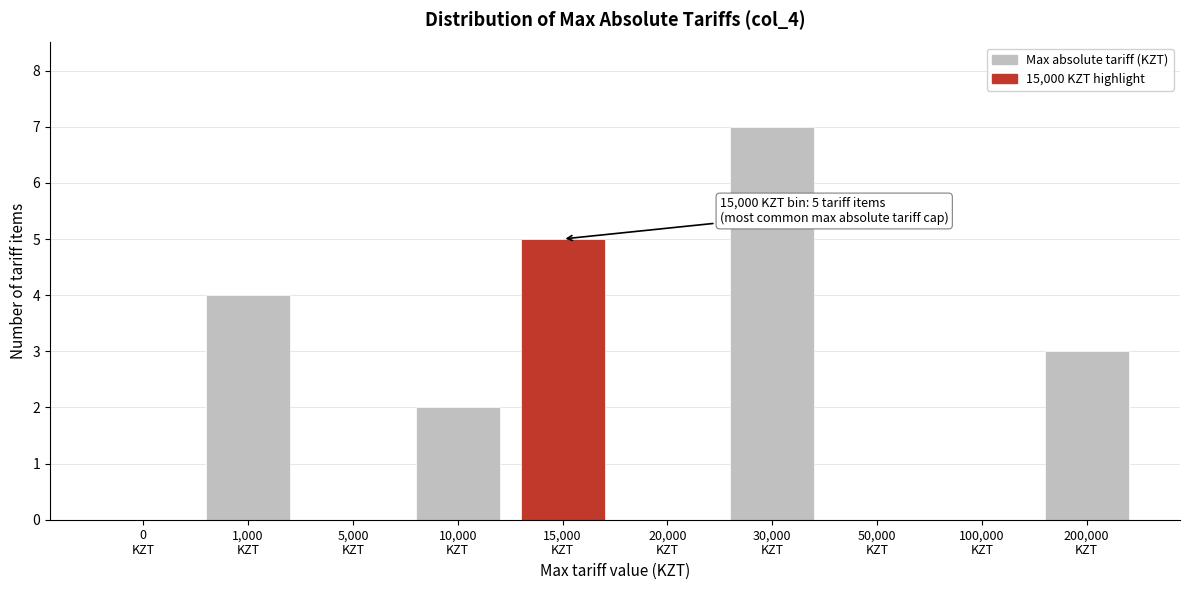

What is the sum of all values?

21